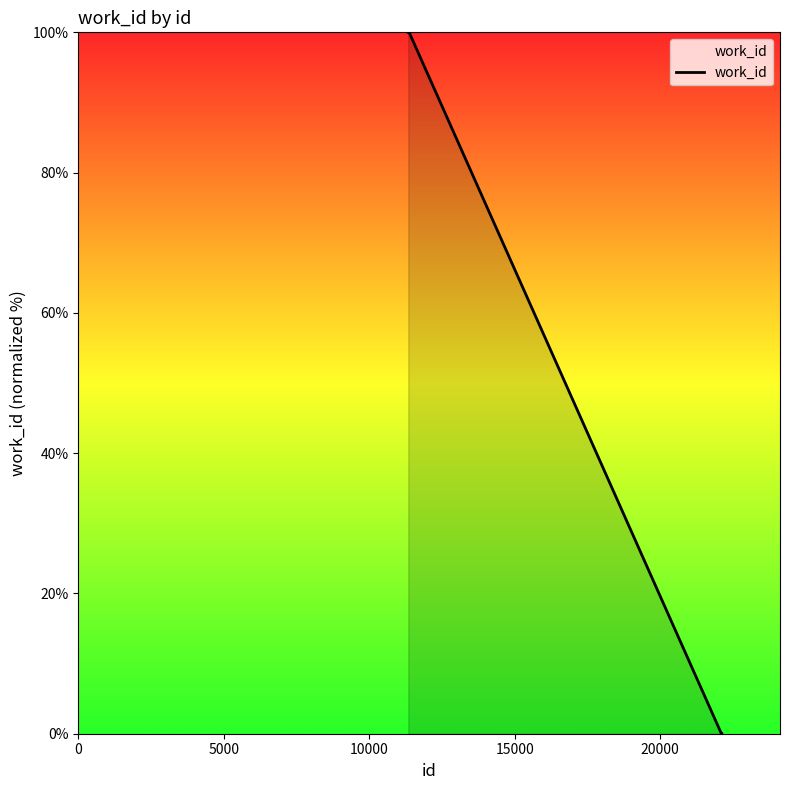

What is the difference between the maximum and minimum values?

100